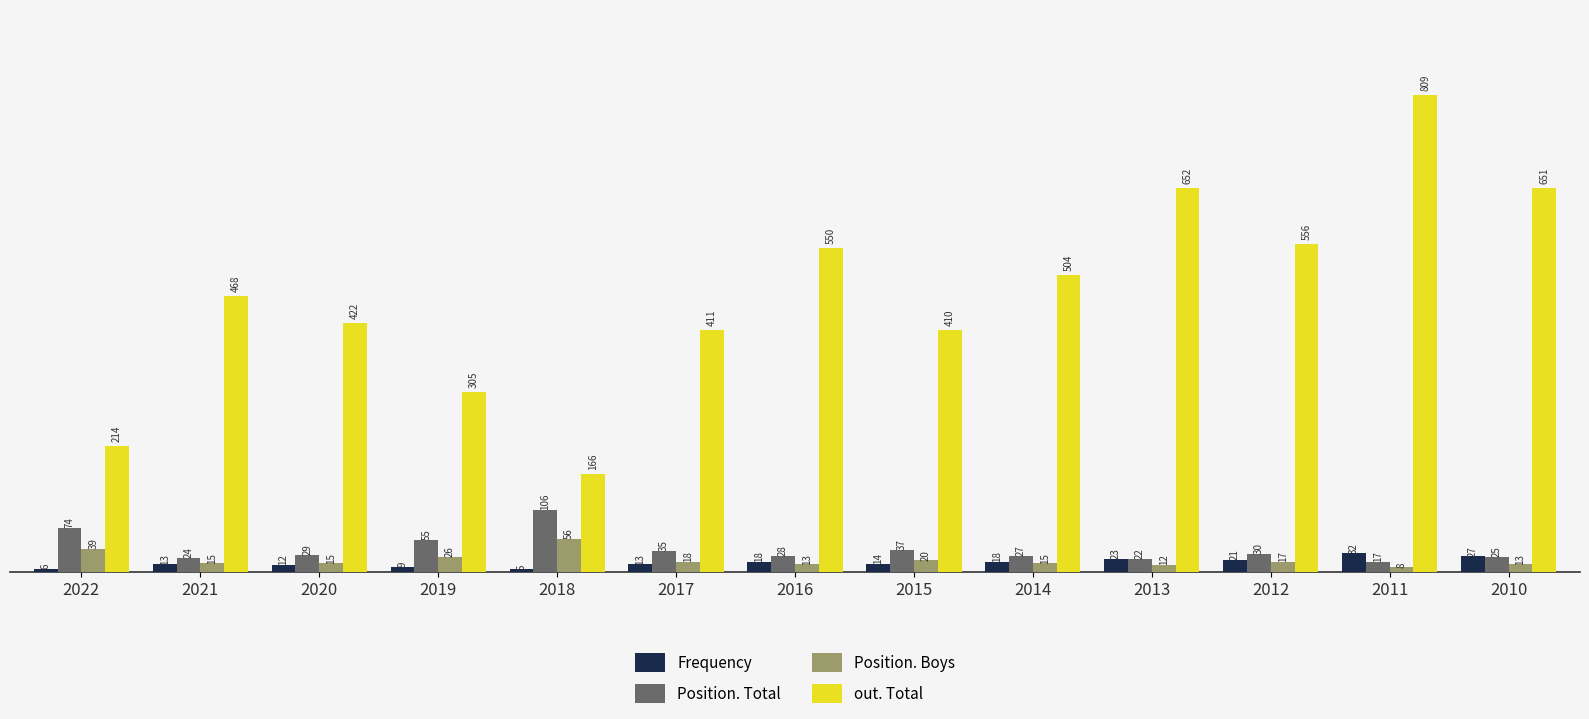

Are the bars horizontal?

No